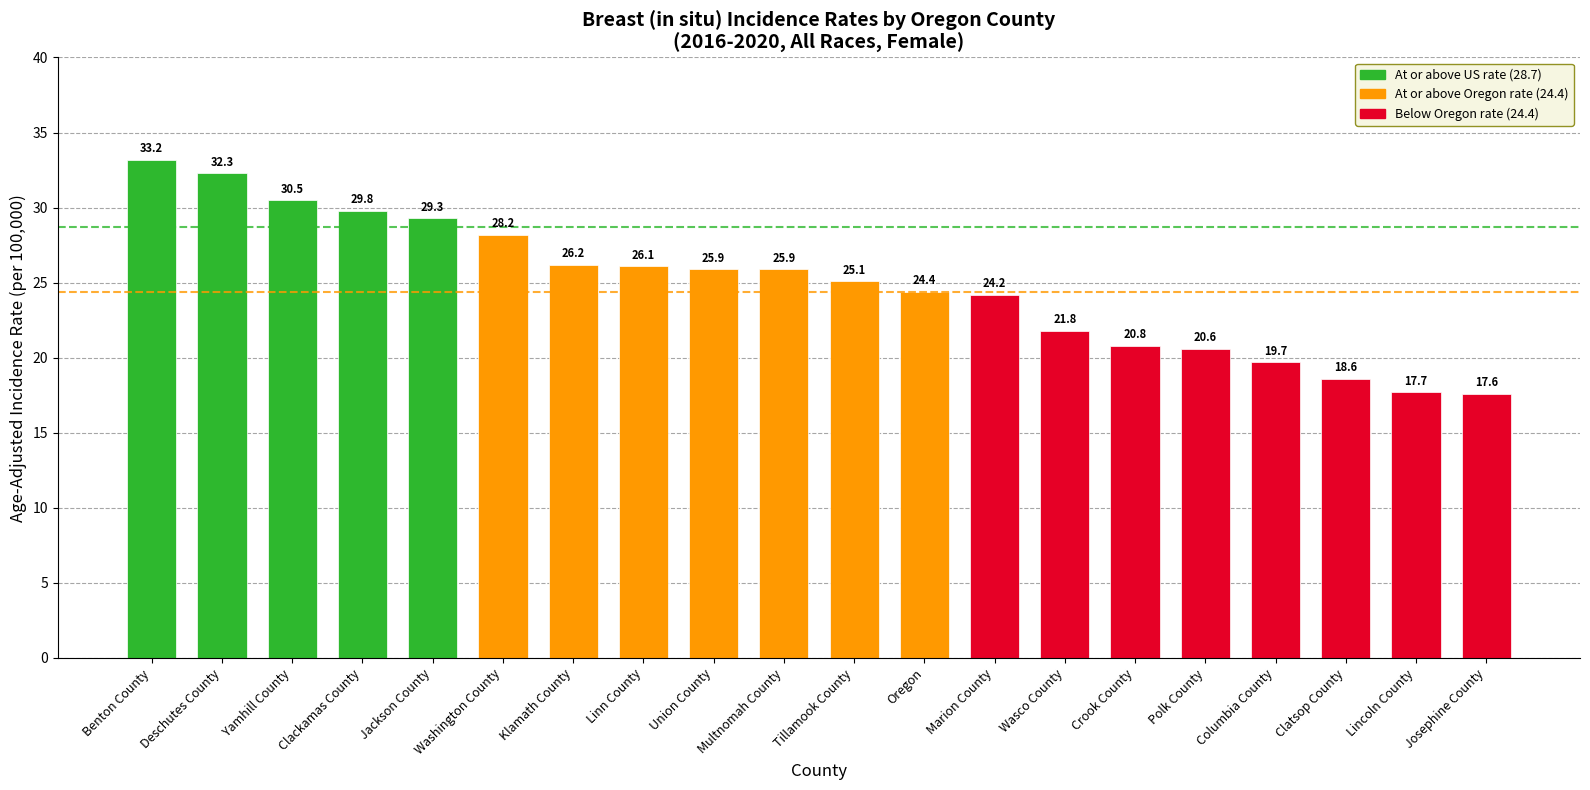

What is the label of the 13th bar from the right?

Linn County